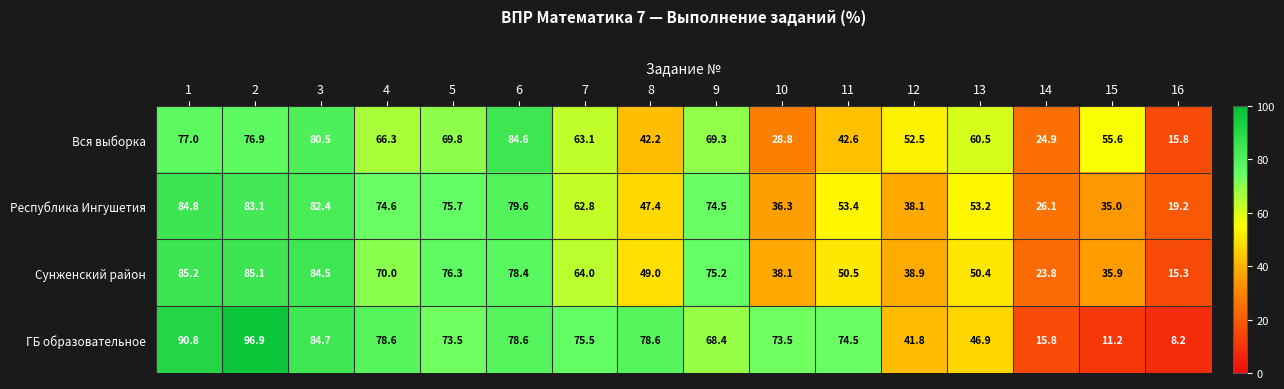

Rank the series by their maximum value, from lowest to highest.

Вся выборка, Республика Ингушетия, Сунженский район, ГБ образовательное